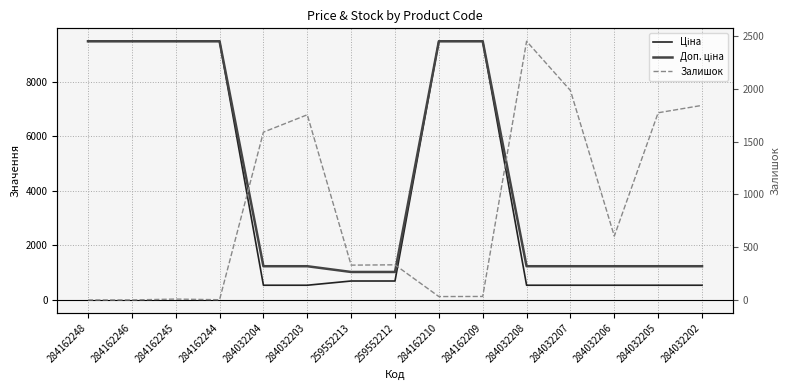

Is it true that Доп. ціна equals 13705.3 at 284162245?

False